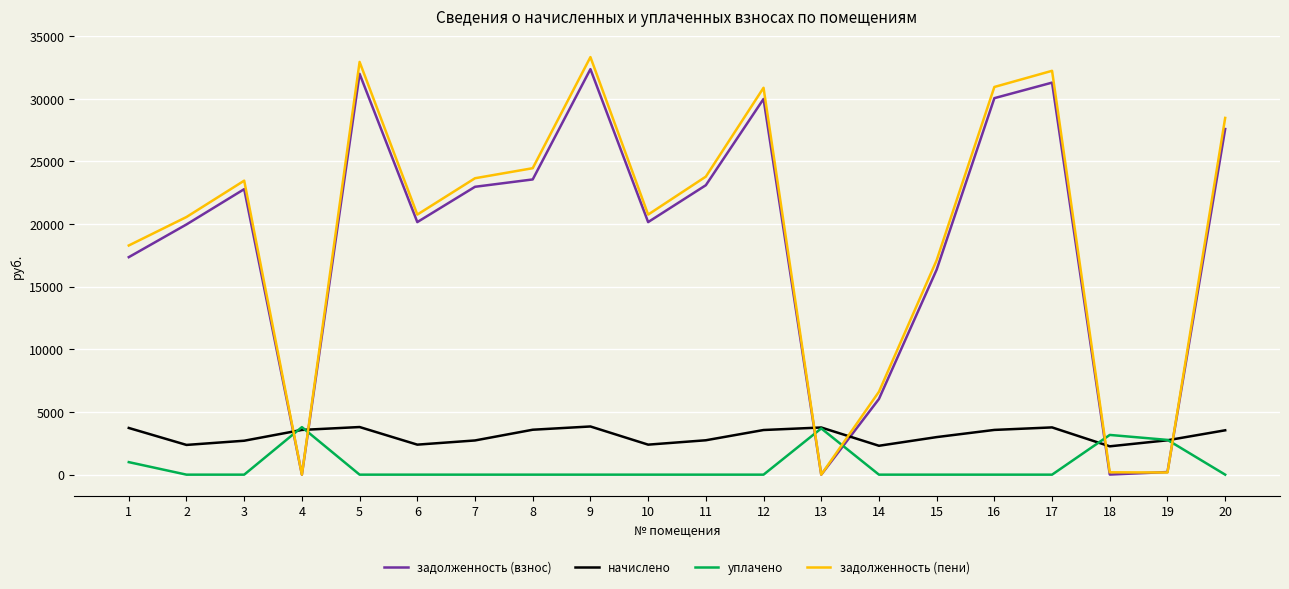

What is the difference between the maximum and minimum values in the начислено series?

1584.7